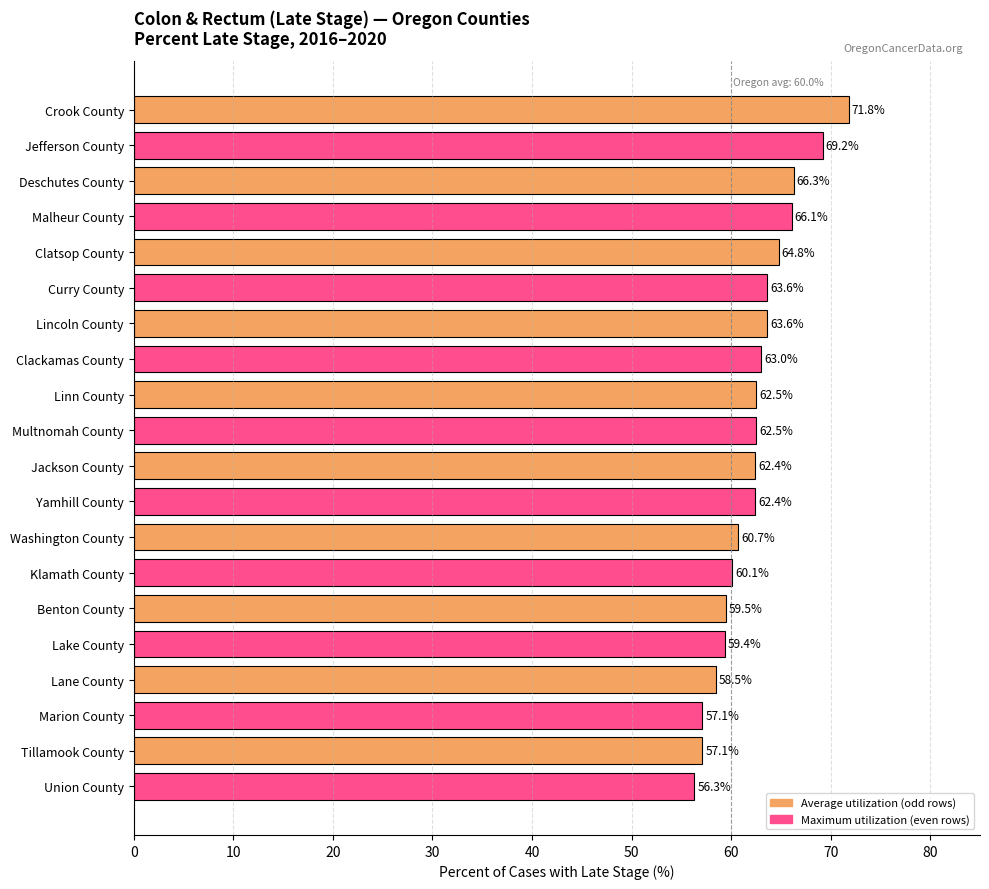

What is the change in value from Lincoln County to Clackamas County?

-0.6